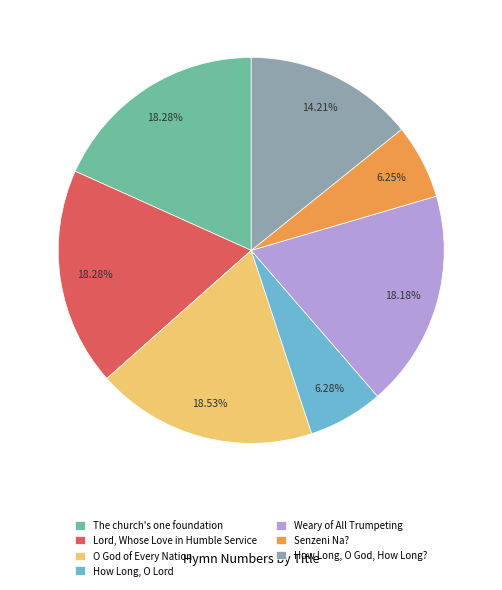

What percentage is the How Long, O God, How Long? slice, to the nearest percent?

14%